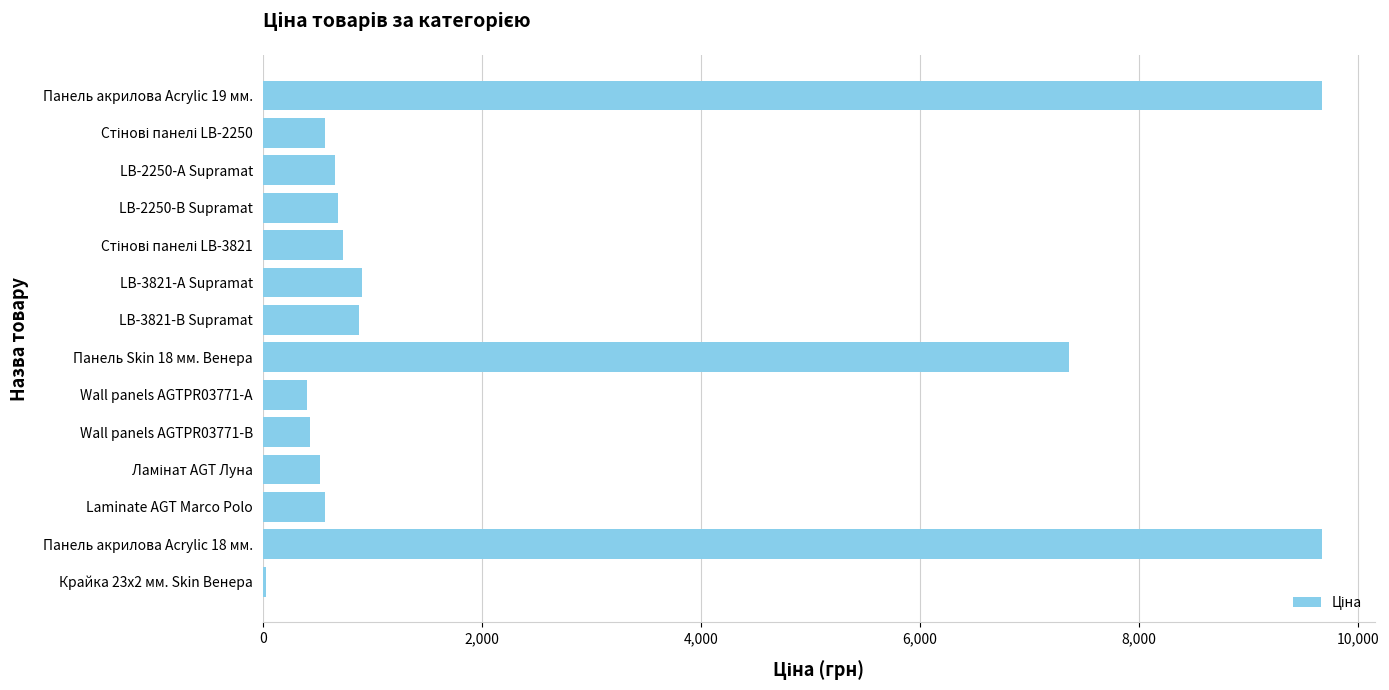

Is it true that the value at LB-2250-В Supramat is 683.2?

True